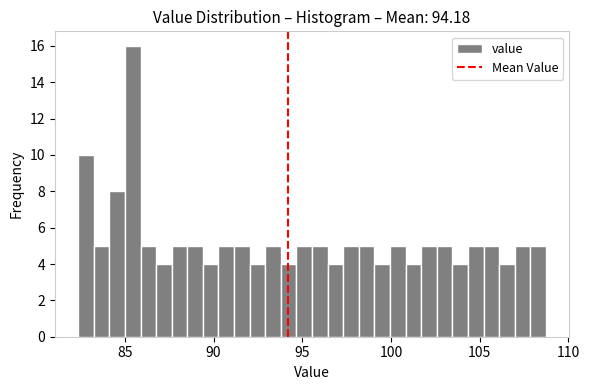

Around what value on the x-axis is the tallest bar? Give the approximate position of its centre, as read against the axis.

85.5